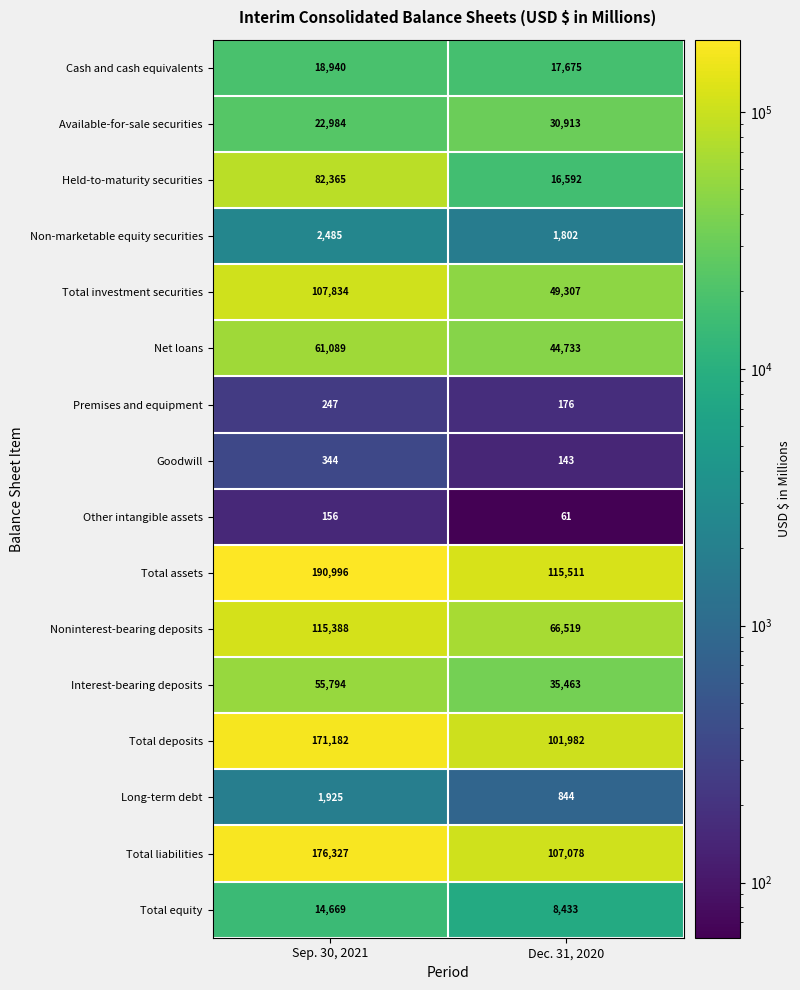

Which category has the highest value across all series?

Sep. 30, 2021